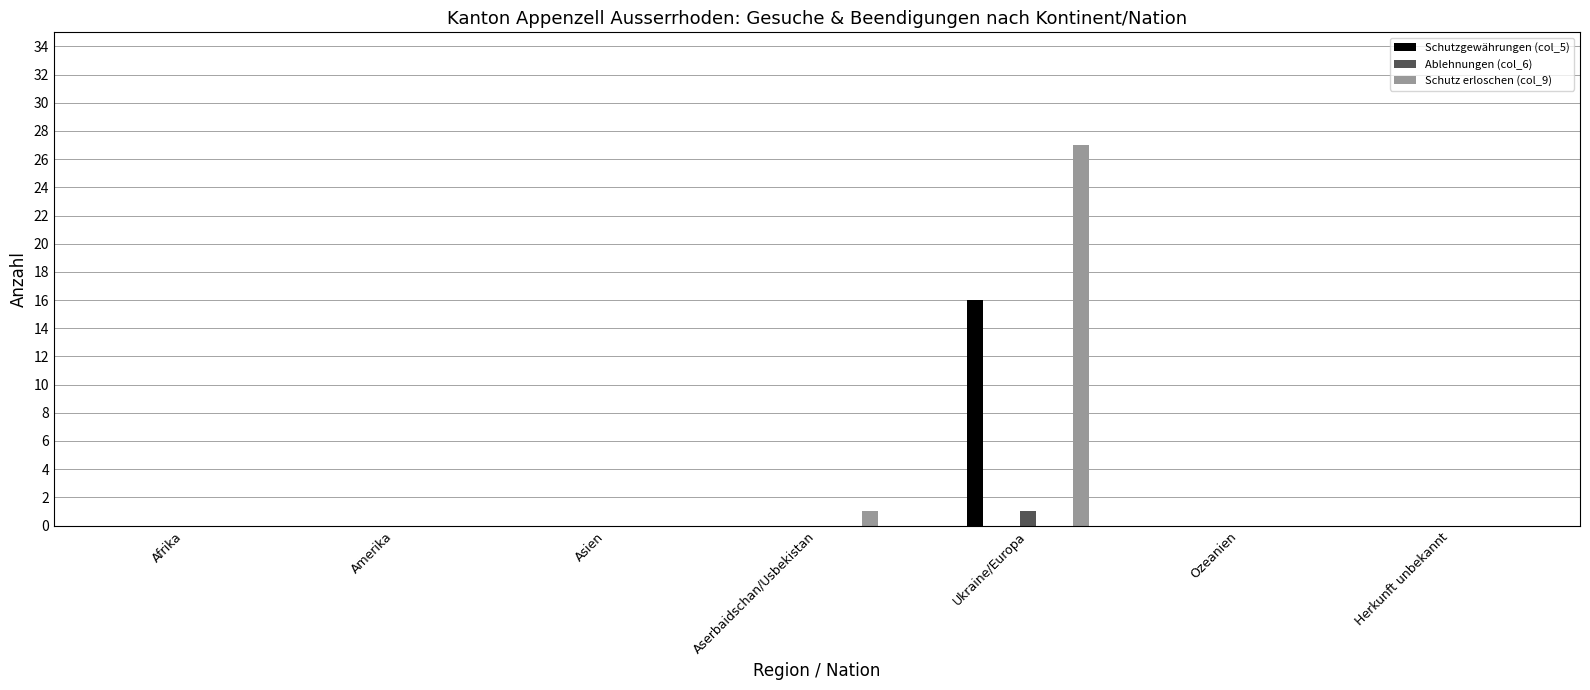

Reading left to right, transcribe all the data shown in this chart.

Schutzgewährungen (col_5): 0	0	0	0	16	0	0
Ablehnungen (col_6): 0	0	0	0	1	0	0
Schutz erloschen (col_9): 0	0	0	1	27	0	0